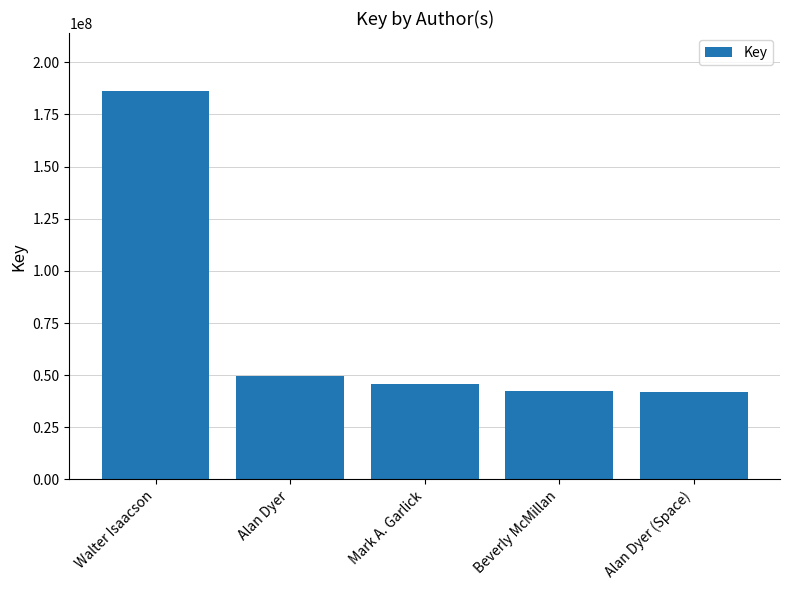

Is it true that the value at Beverly McMillan is 20493969?

False